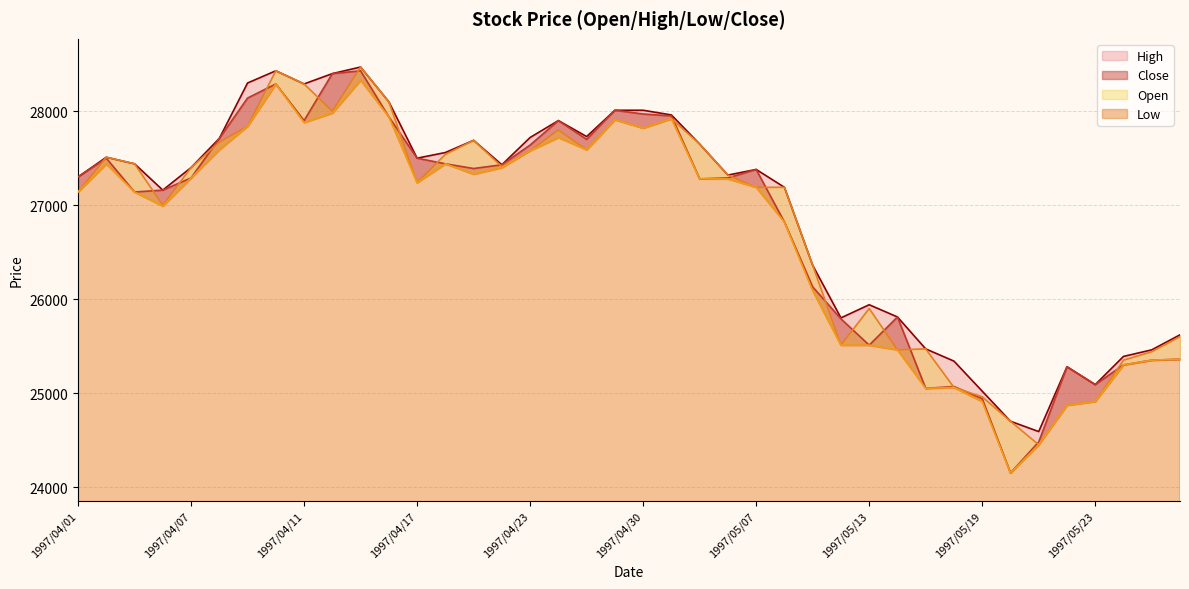

What is the minimum value shown in the chart?

24150